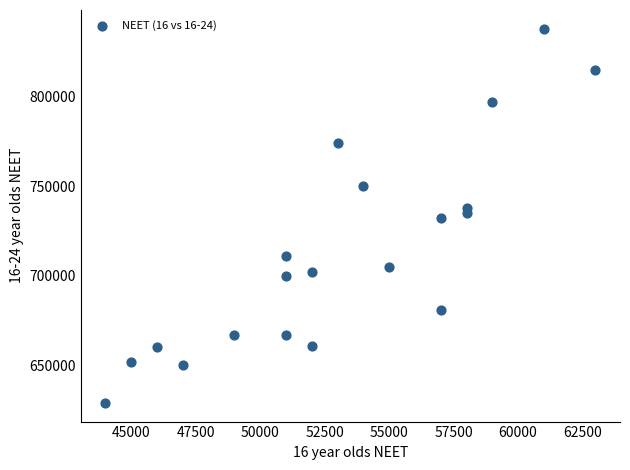

What is the range of Y values (max minus min)?

209000